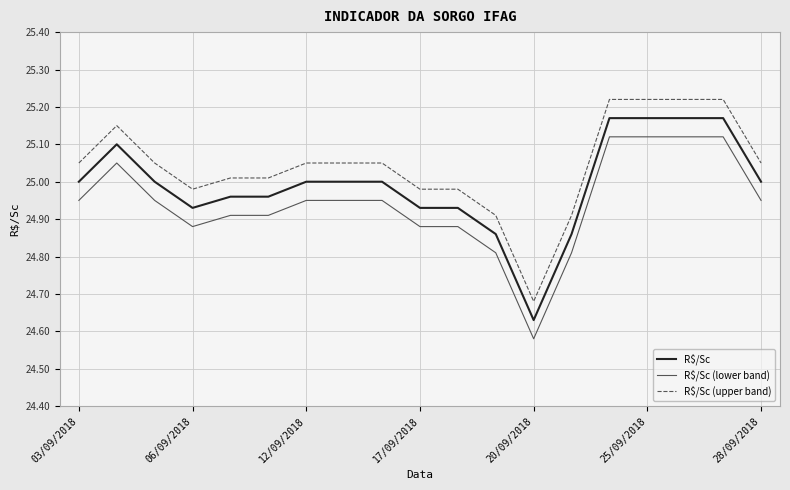

Which series has the largest total across all categories?

R$/Sc (upper band)